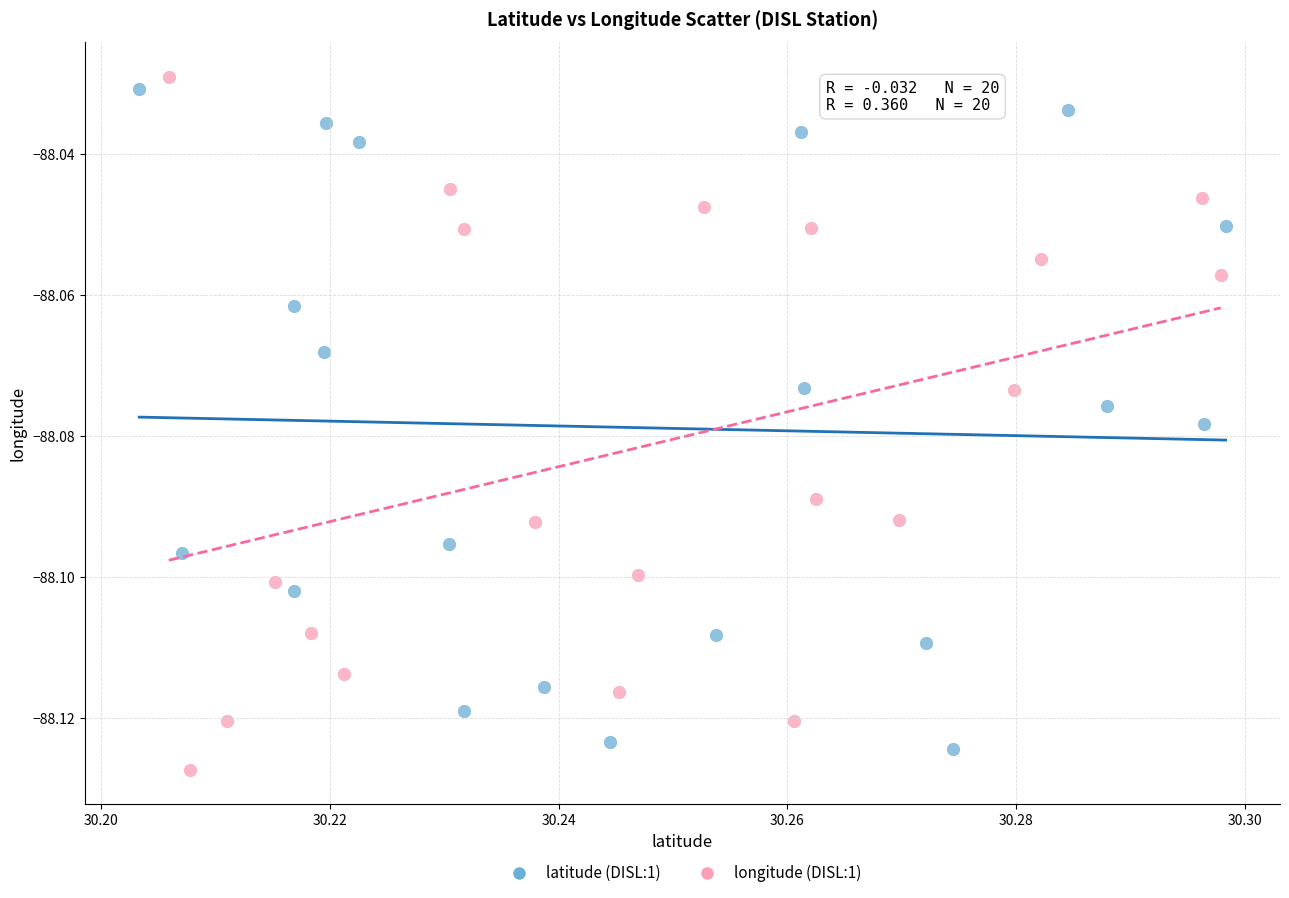

What are all the series names shown in the legend?

latitude (DISL:1), longitude (DISL:1)